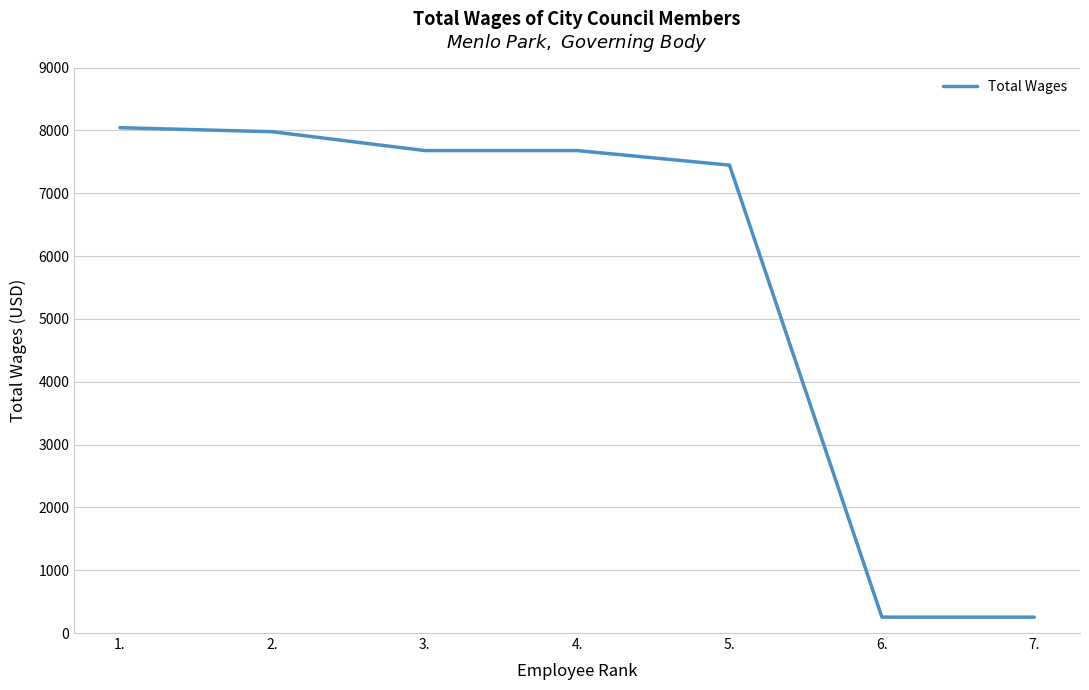

The value at 4. is 4819. True or false?

False